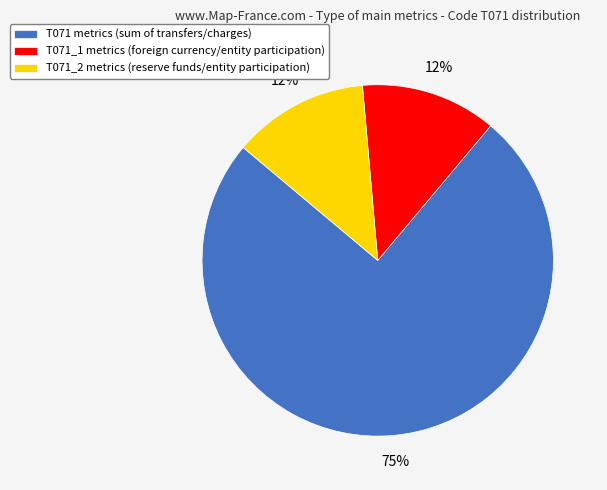

Approximately how many times larger is the value at T071_2 metrics (reserve funds/entity participation) compared to T071_1 metrics (foreign currency/entity participation)?

1.0